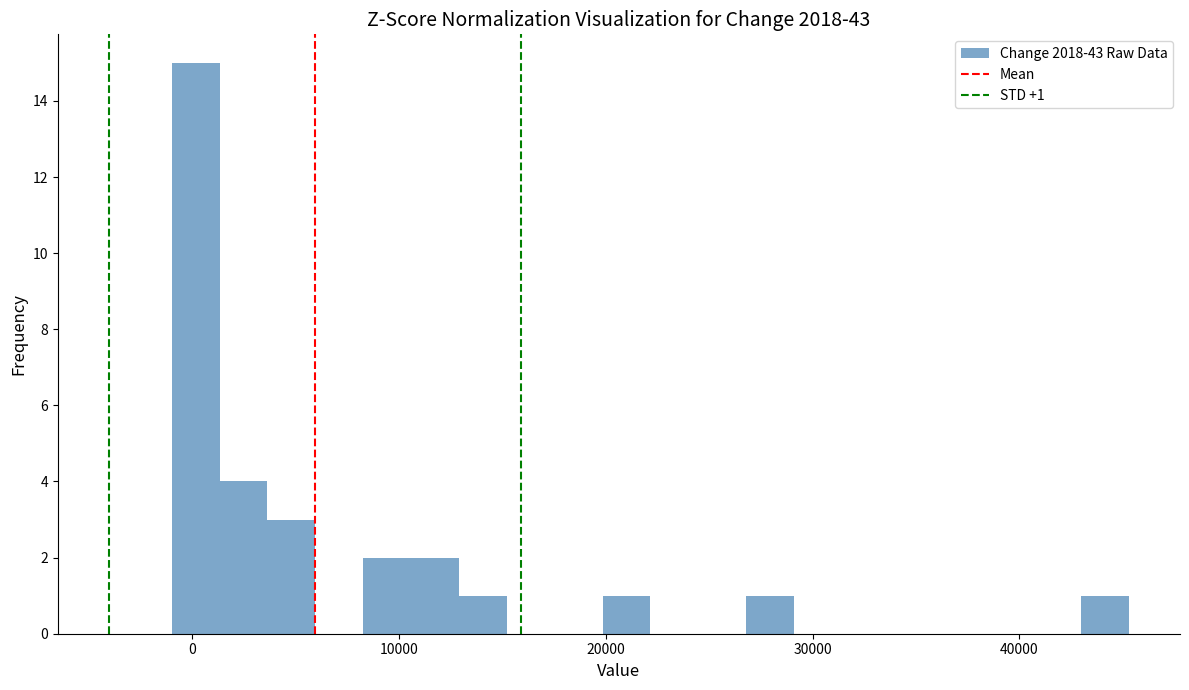

Read against the x-axis, roughly where is the centre of the tallest bar?

0